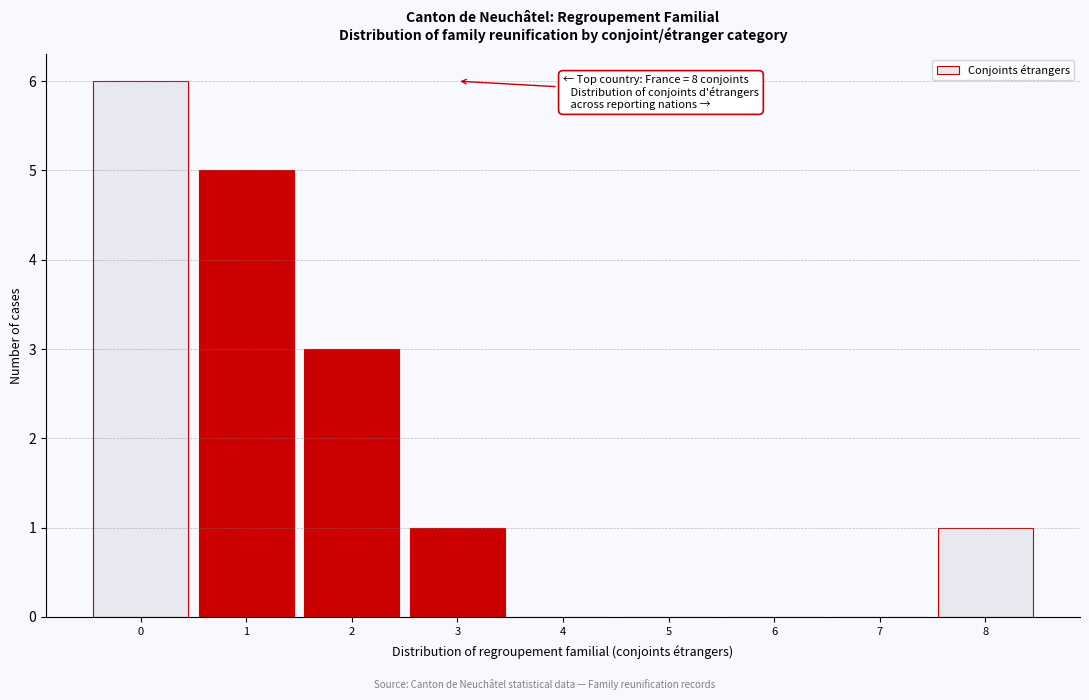

Reading left to right, list all the values displayed in this chart.

0=6	1=5	2=3	3=1	4=0	5=0	6=0	7=0	8=1